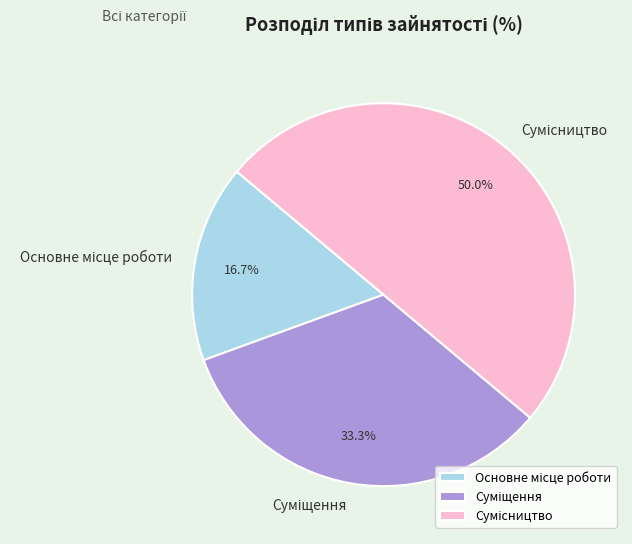

Does any single category account for the majority?

No